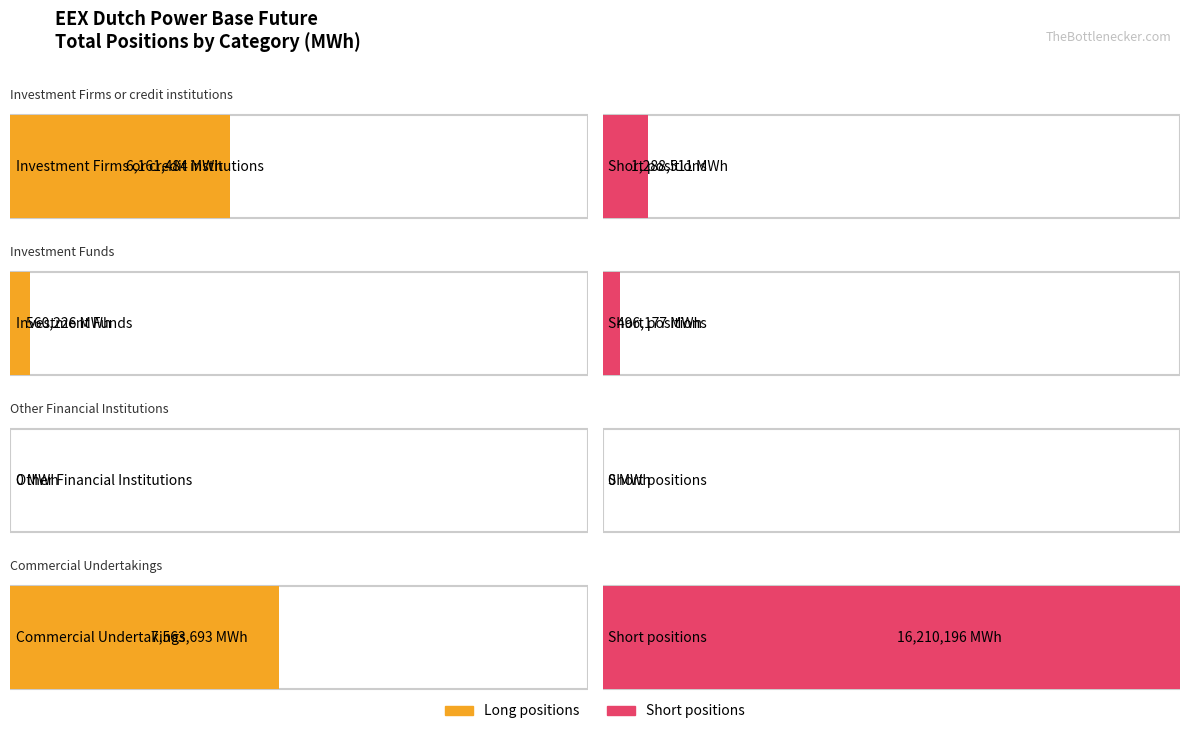

What are all the series names shown in the legend?

Long, Short